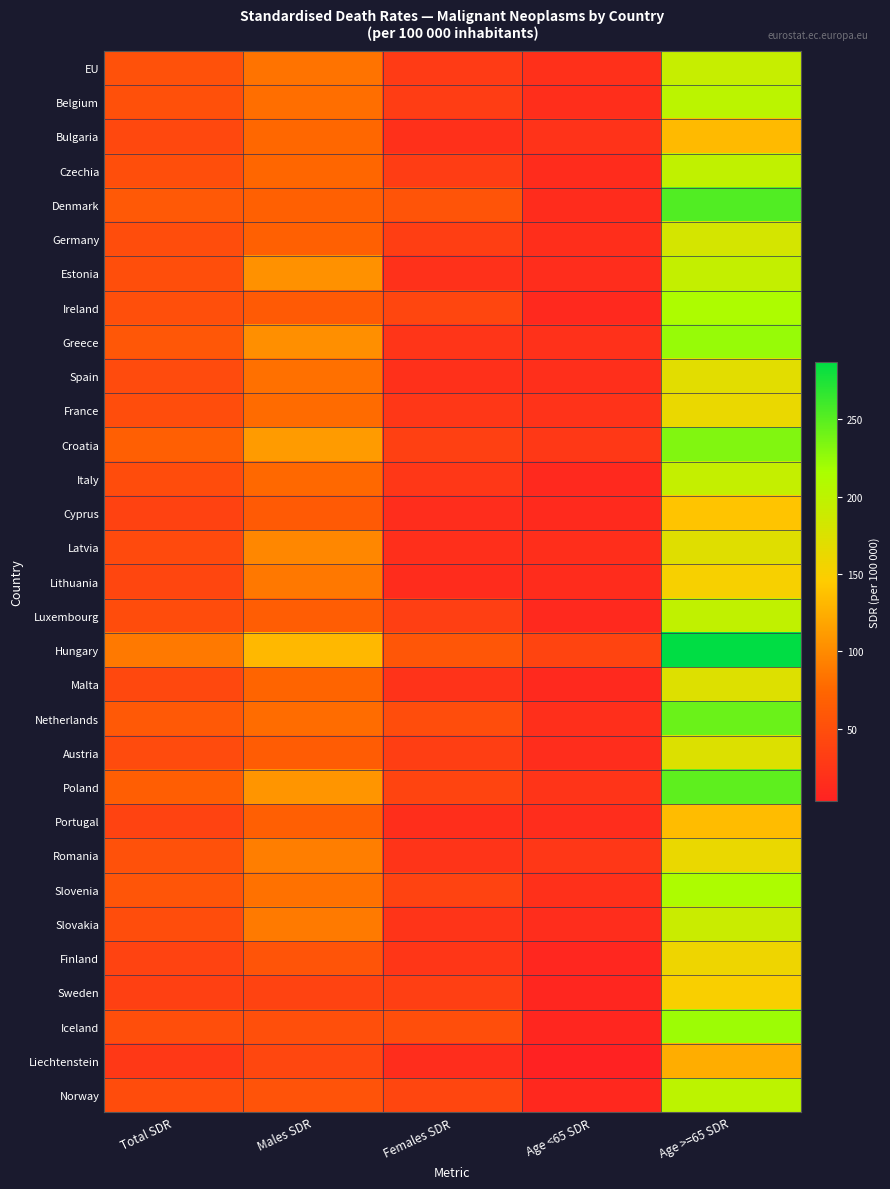

At which category does the chart reach its minimum across all series?

Age <65 SDR